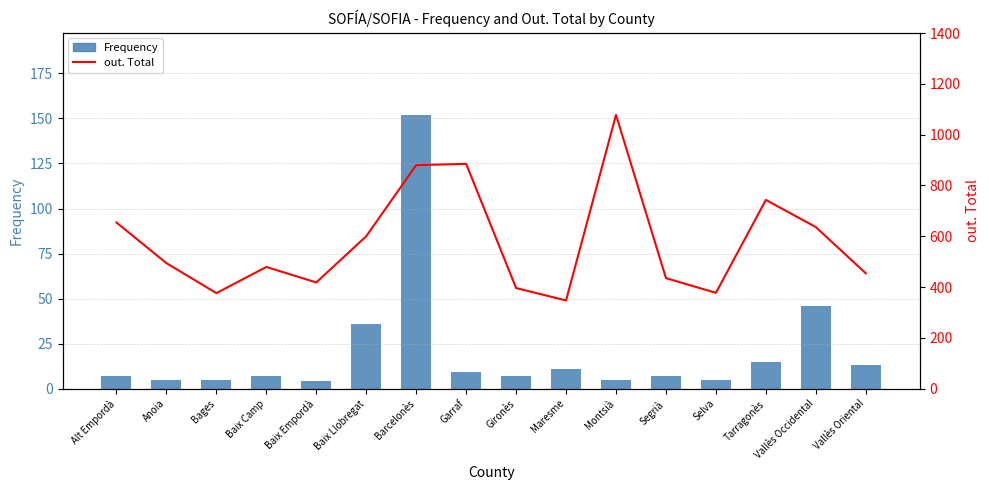

Rank the series by their average value, from lowest to highest.

Frequency, out. Total